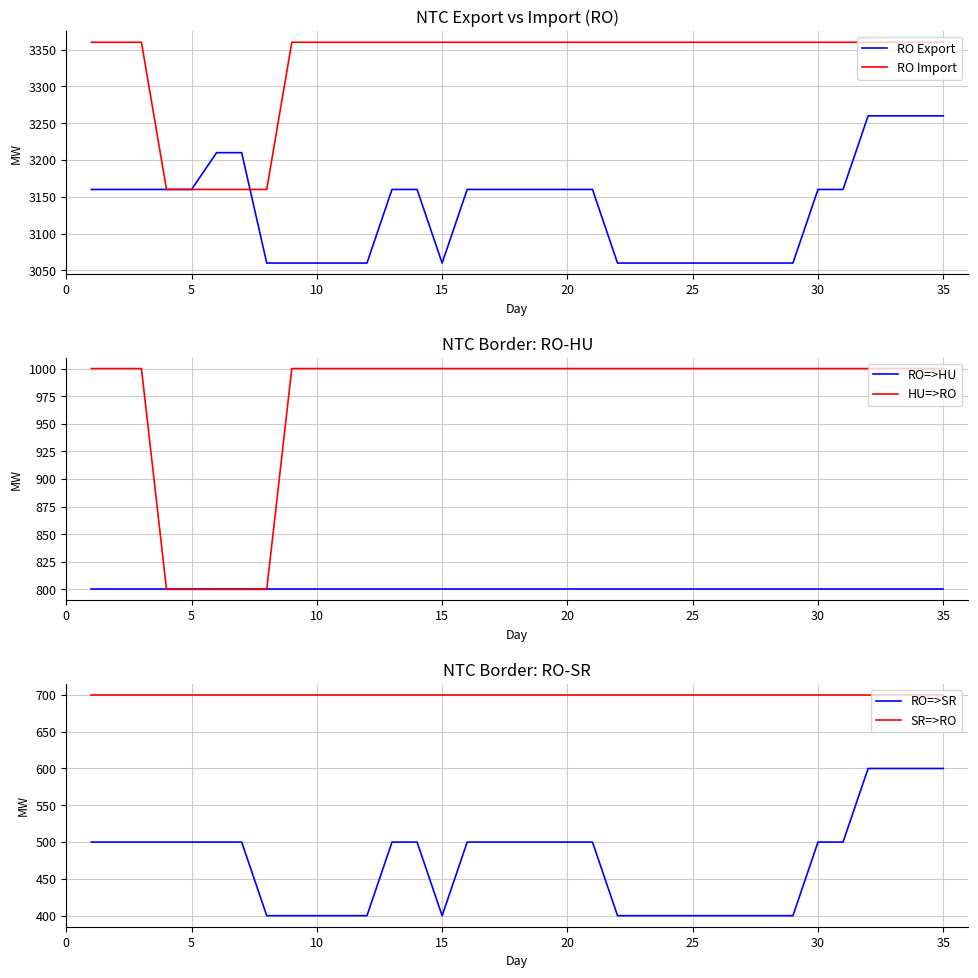

How many values in the RO=>SR series are below 500?

14